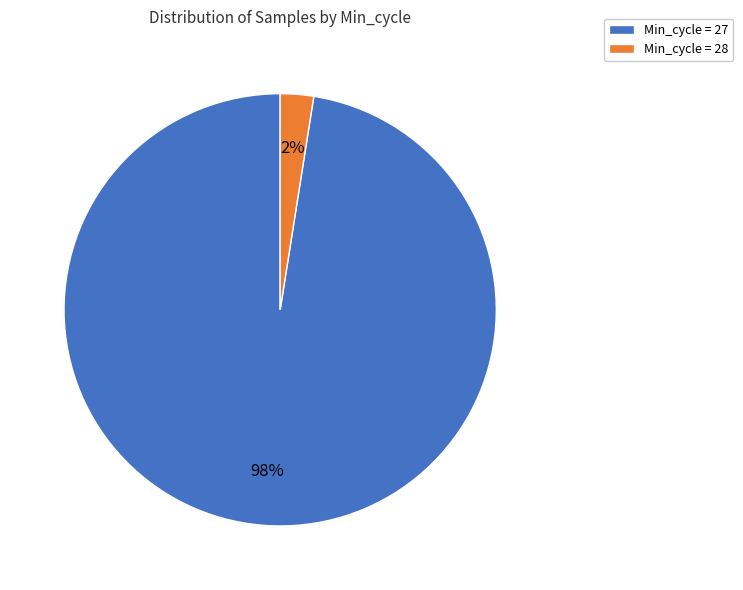

Rank the categories by value from lowest to highest.

Min_cycle = 28, Min_cycle = 27